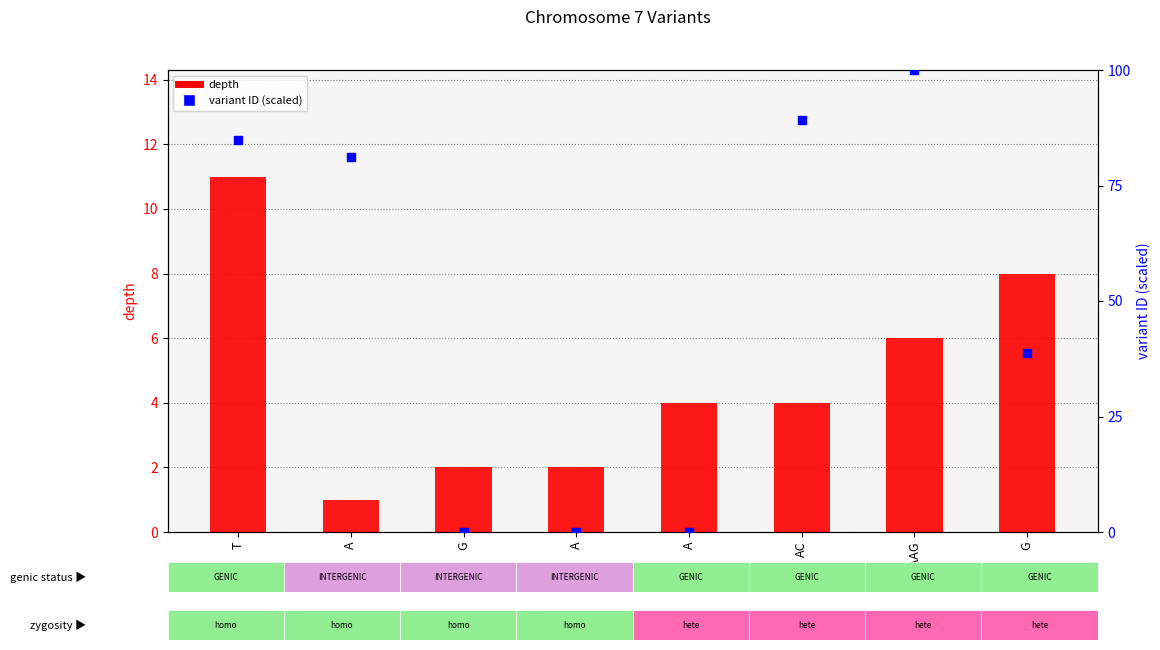

Which series has the largest total across all categories?

variant ID (scaled)